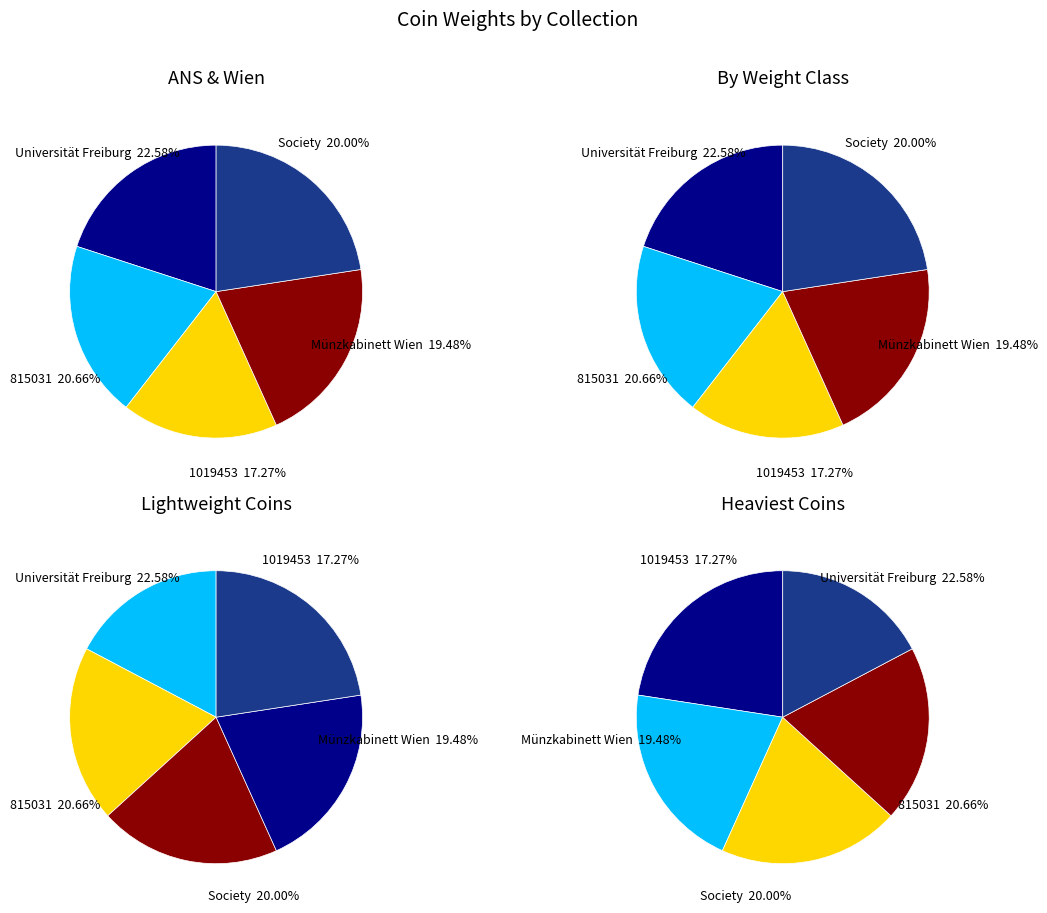

Is there any slice that represents more than half of the pie?

No